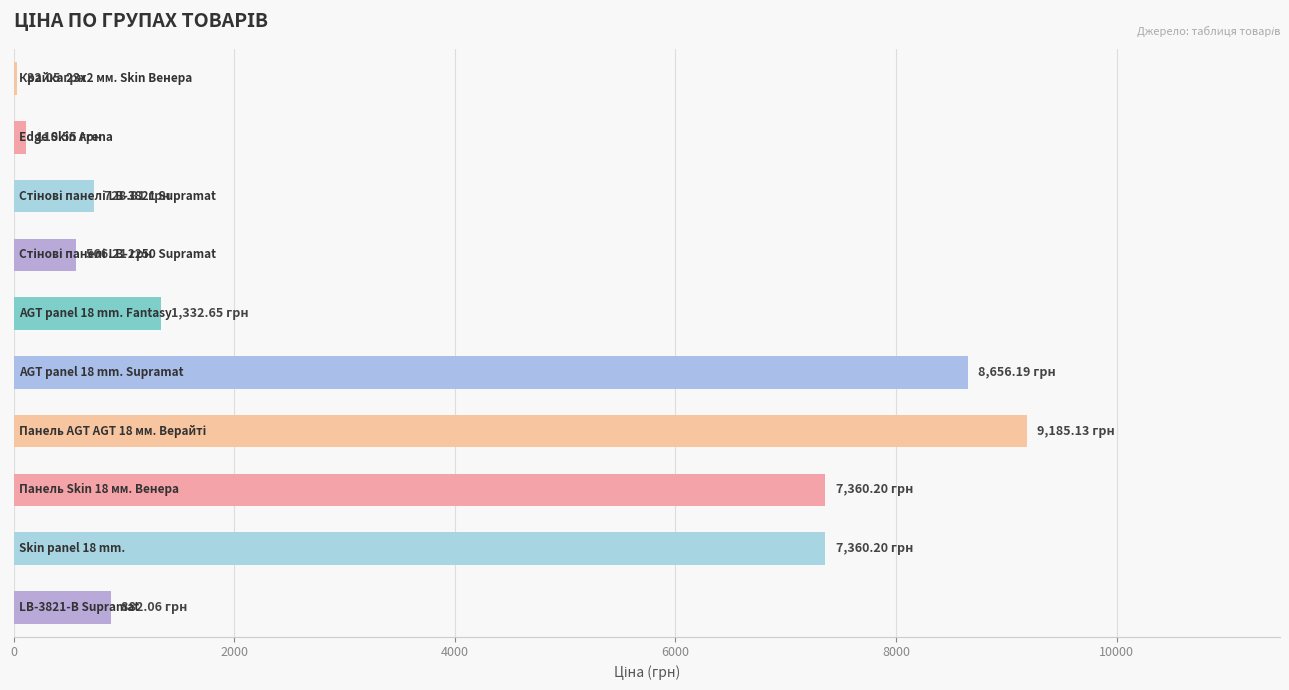

What is the sum of all values?

36214.1